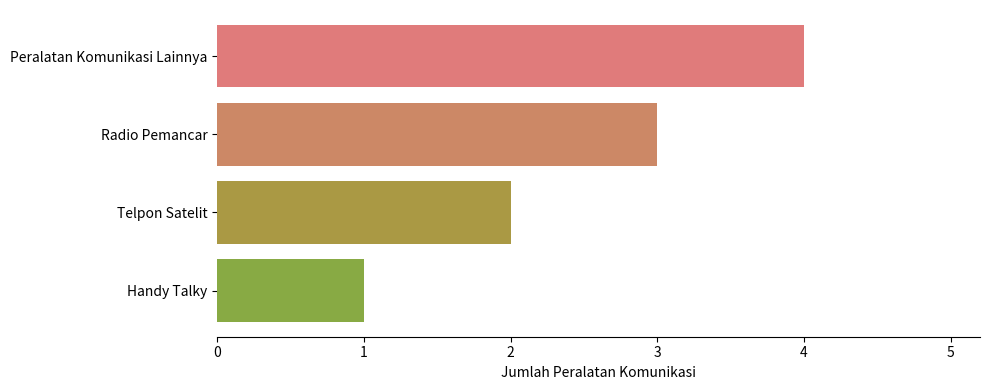

Reading top to bottom, list all the values displayed in this chart.

Peralatan Komunikasi Lainnya=4	Radio Pemancar=3	Telpon Satelit=2	Handy Talky=1